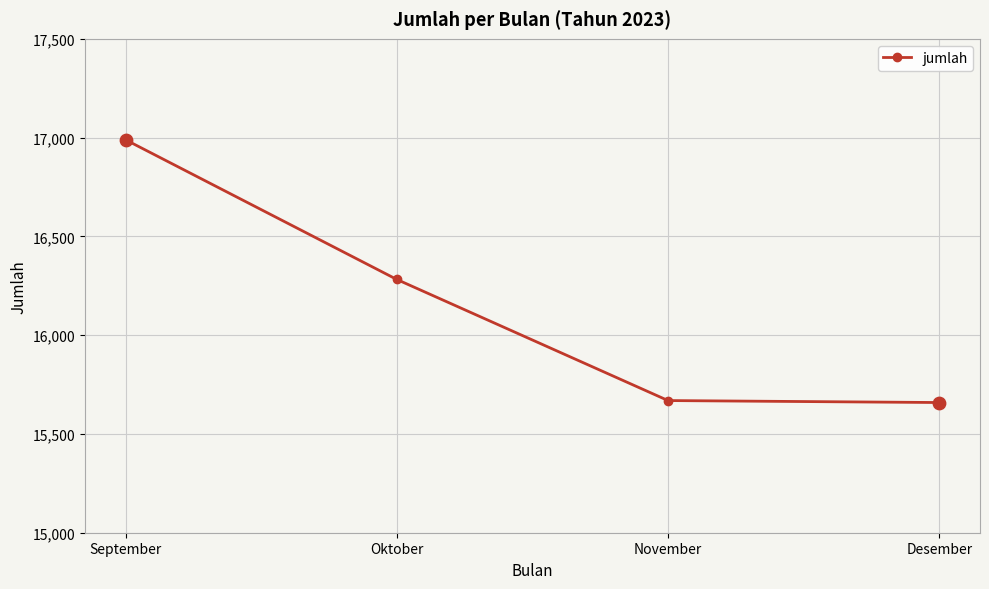

Which has a higher value, November or September?

September